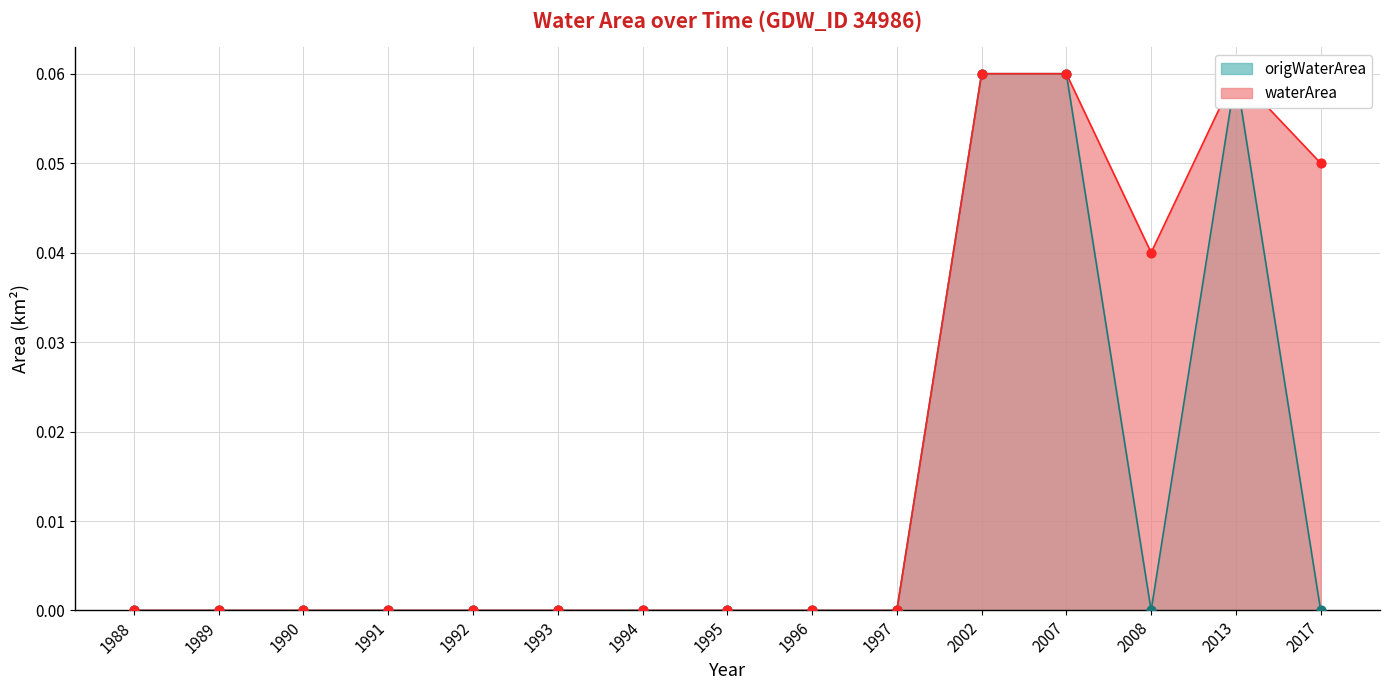

Which series reaches the minimum Y coordinate?

waterArea